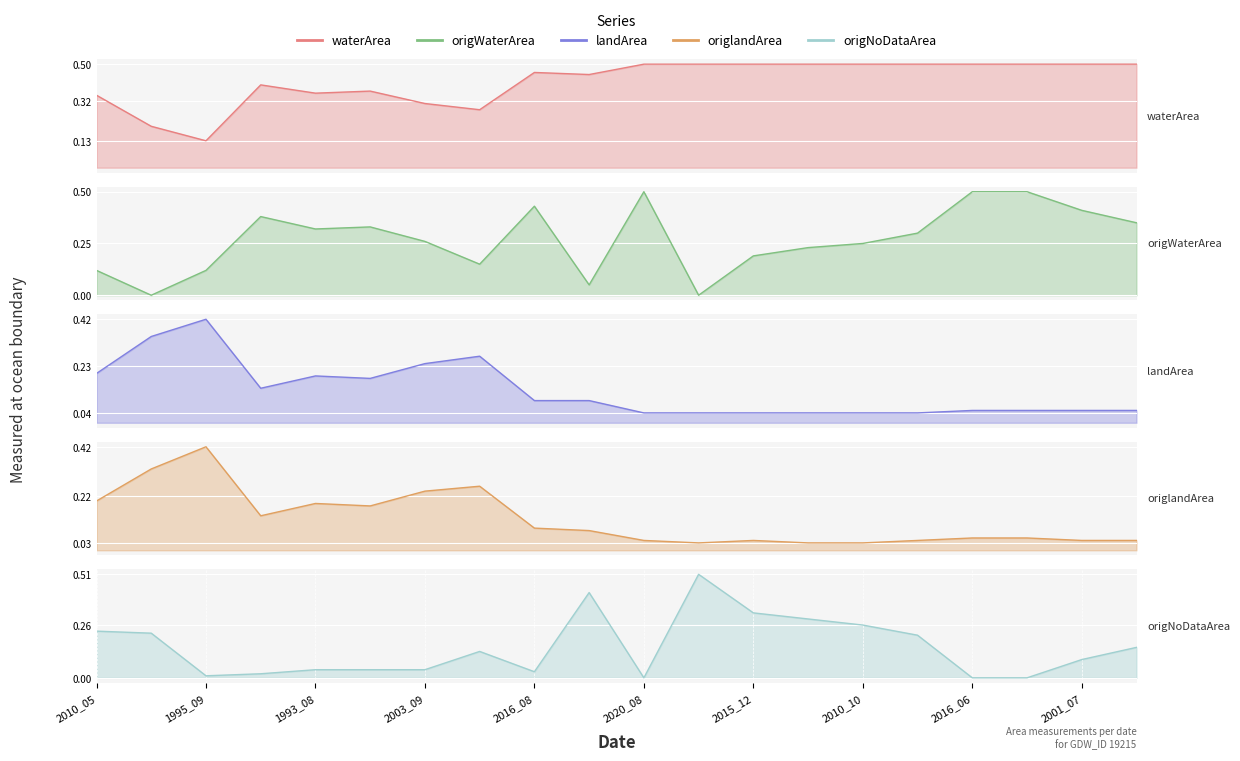

How many points are higher than both their immediate neighbors (excluding endpoints)?

3